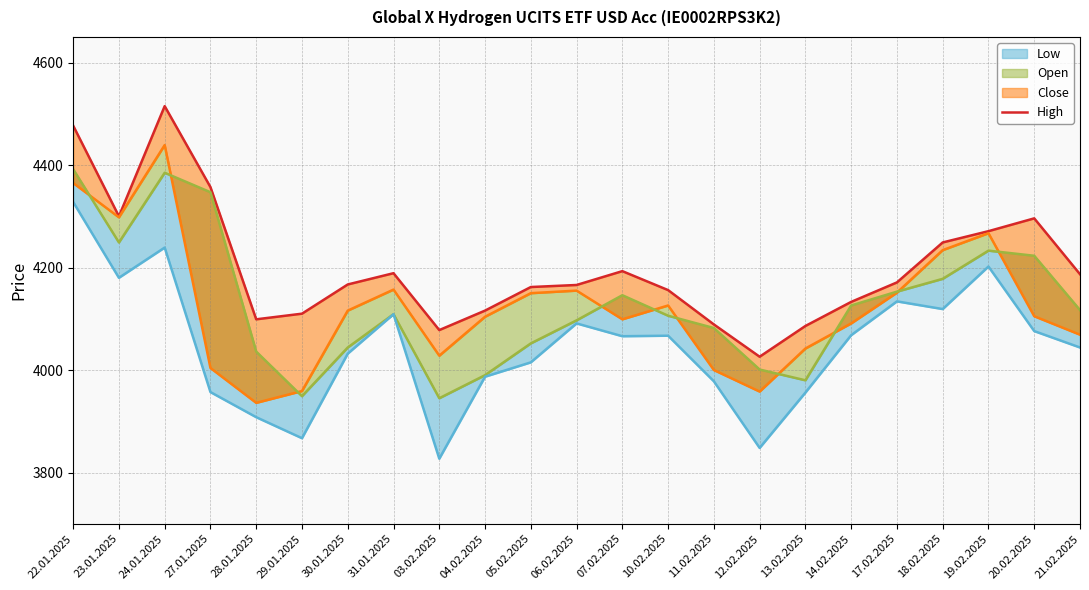

What is the sum of the Close values at 10.02.2025 and 03.02.2025?

8154